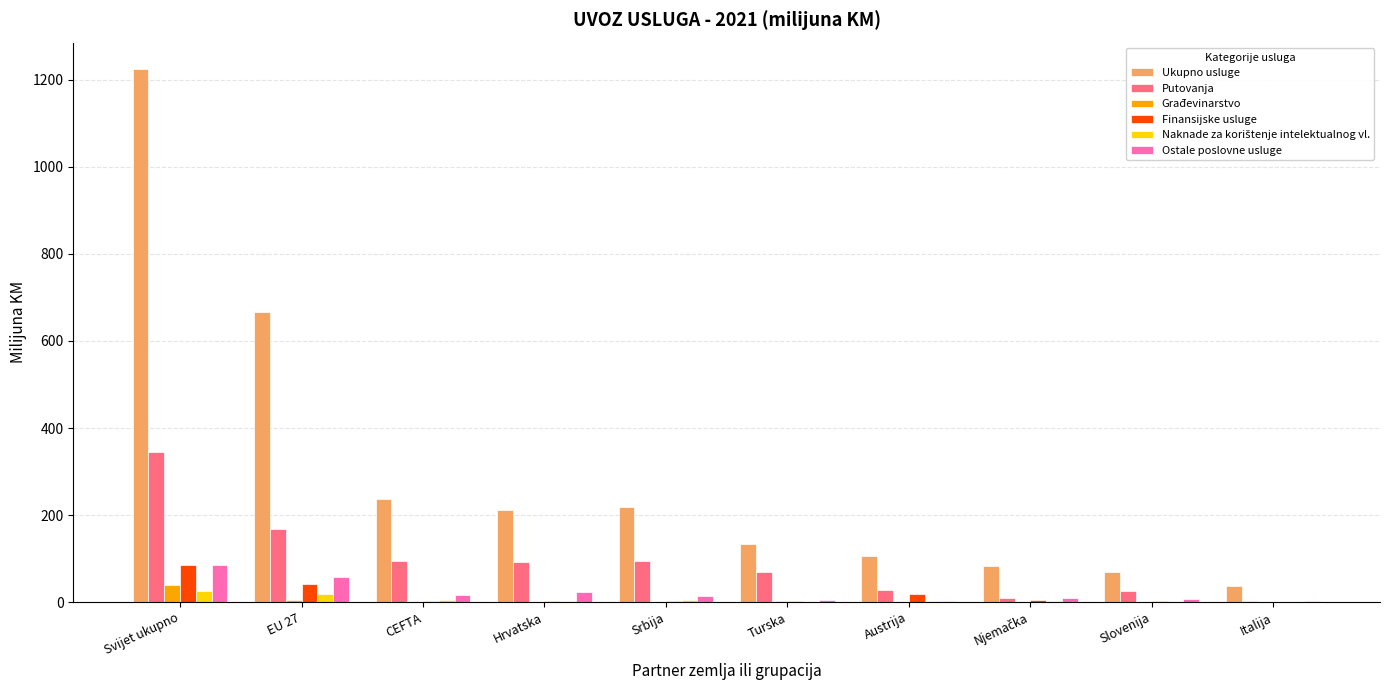

Which series changed the most between CEFTA and Slovenija?

Ukupno usluge